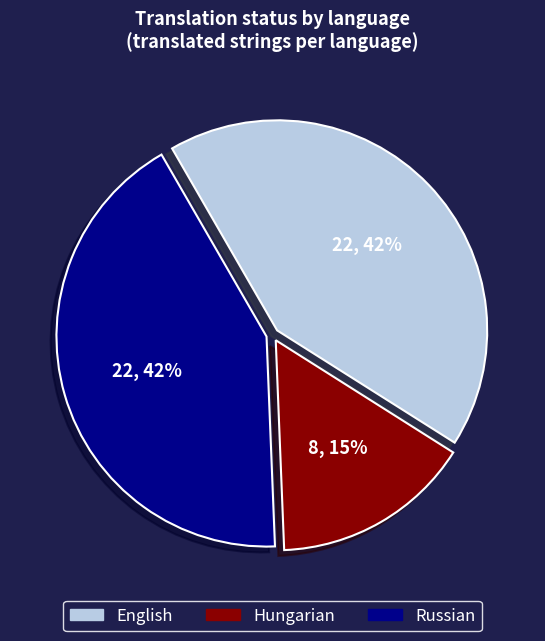

Is it true that Hungarian is 27% of the pie?

False